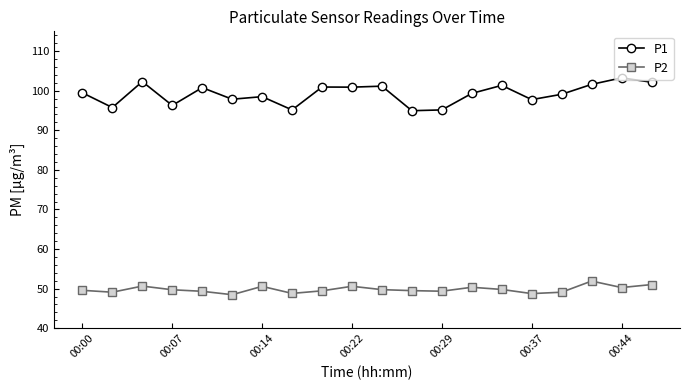

Rank the series by their maximum value, from lowest to highest.

P2, P1